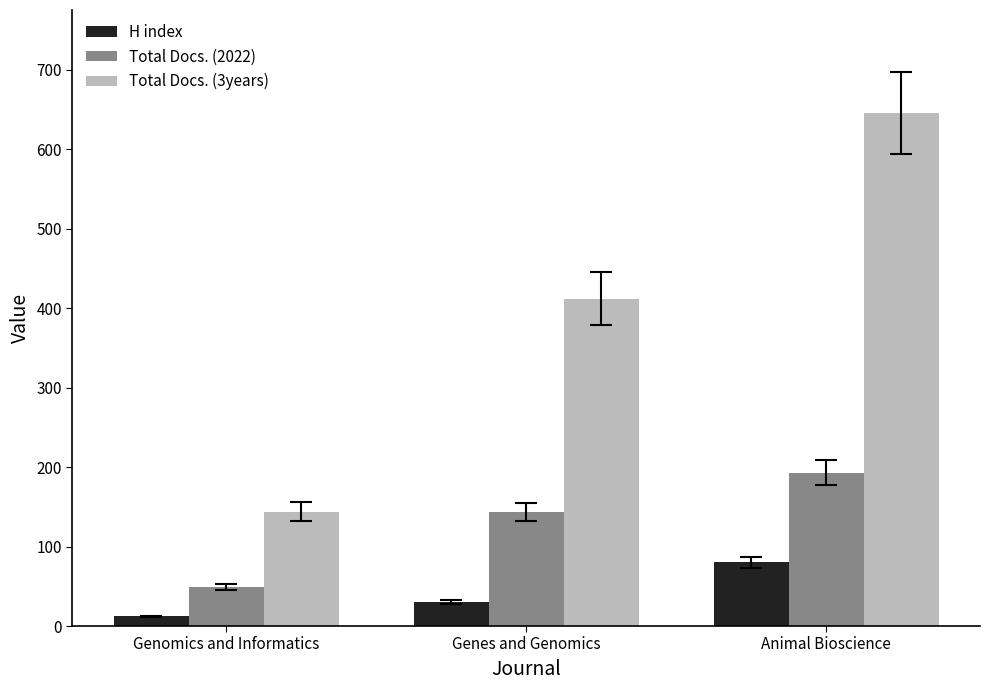

Rank the series at Animal Bioscience from highest to lowest value.

Total Docs. (3years), Total Docs. (2022), H index